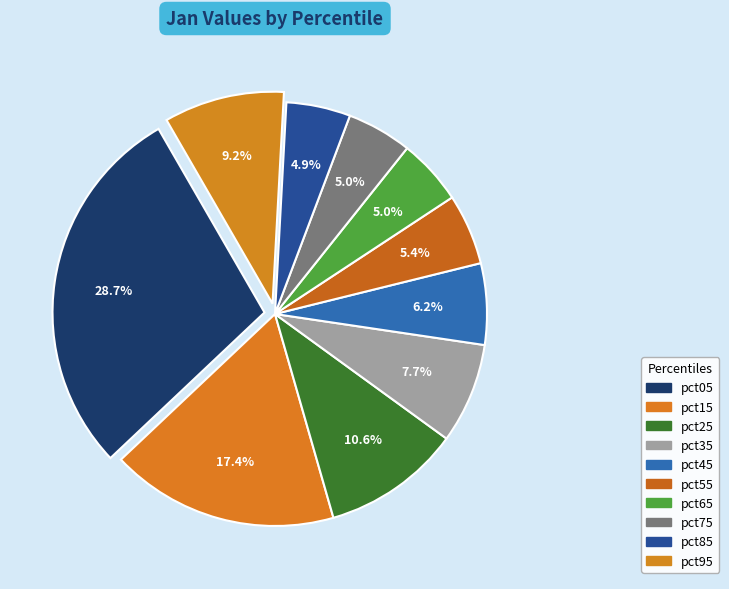

To the nearest percent, what percentage of the pie is pct35?

8%